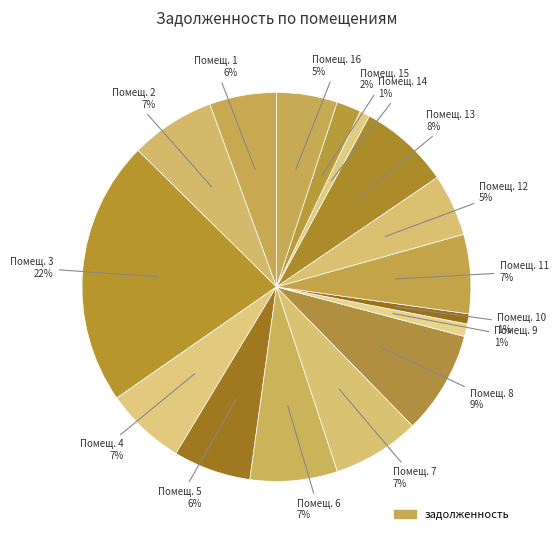

Rank the categories by value from lowest to highest.

10, 14, 9, 15, 16, 12, 1, 5, 11, 4, 2, 7, 6, 13, 8, 3